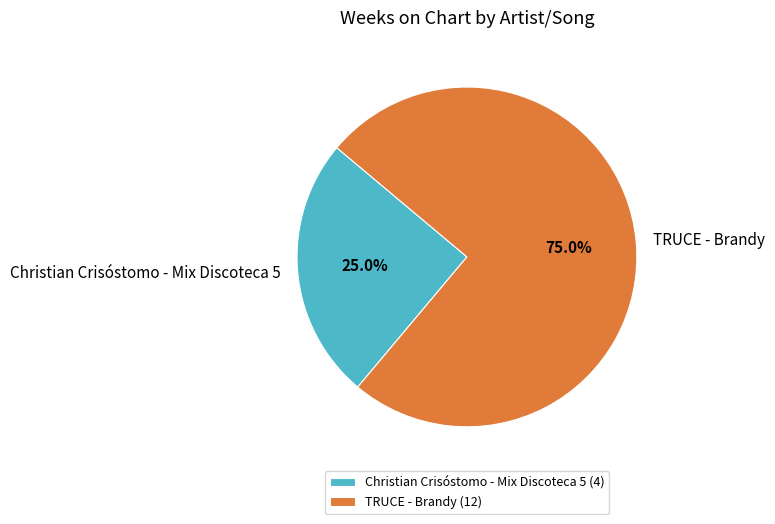

To the nearest percent, what is the difference between the largest and smallest slice percentages?

50%